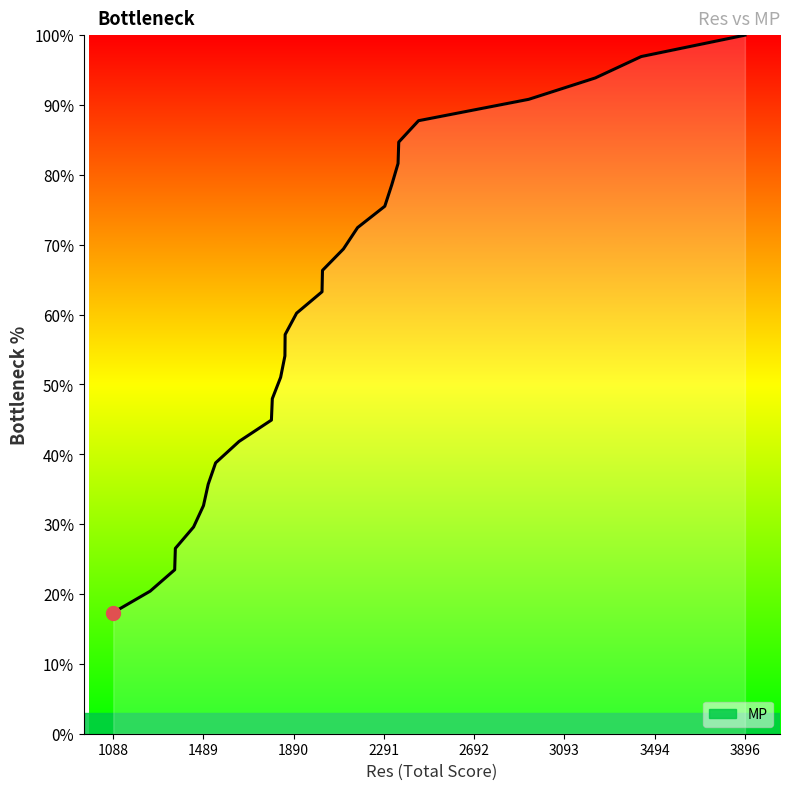

What is the smallest value displayed?

17.3